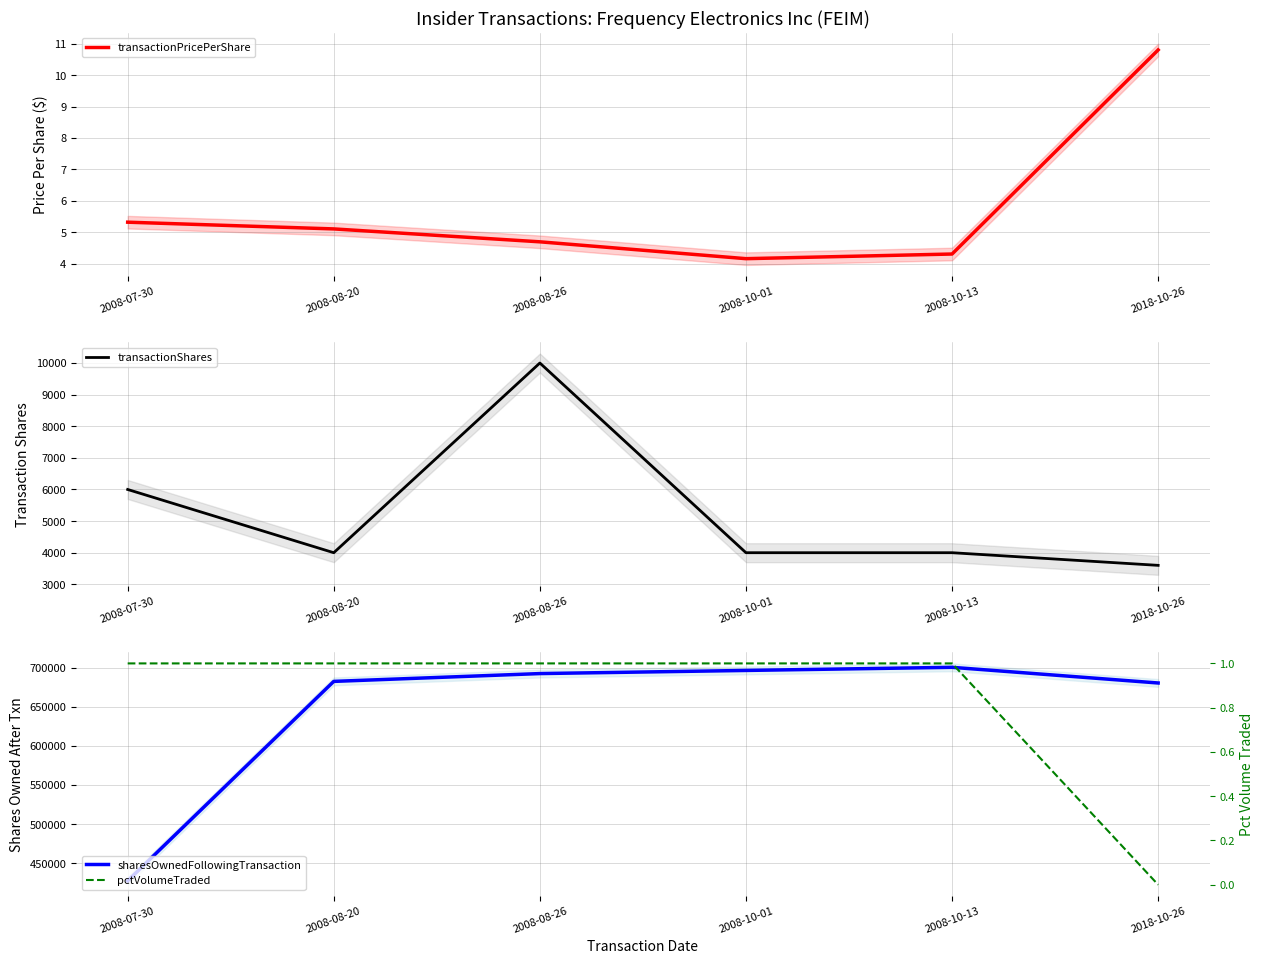

Reading left to right, list all the values displayed in this chart.

transactionPricePerShare: 5.3	5.1	4.7	4.2	4.3	10.8
transactionShares: 6000.0	4000.0	10000.0	4000.0	4000.0	3600.0
sharesOwnedFollowingTransaction: 427535.0	682558.0	692558.0	696558.0	700558.0	680516.0
pctVolumeTraded: 1.0	1.0	1.0	1.0	1.0	0.0